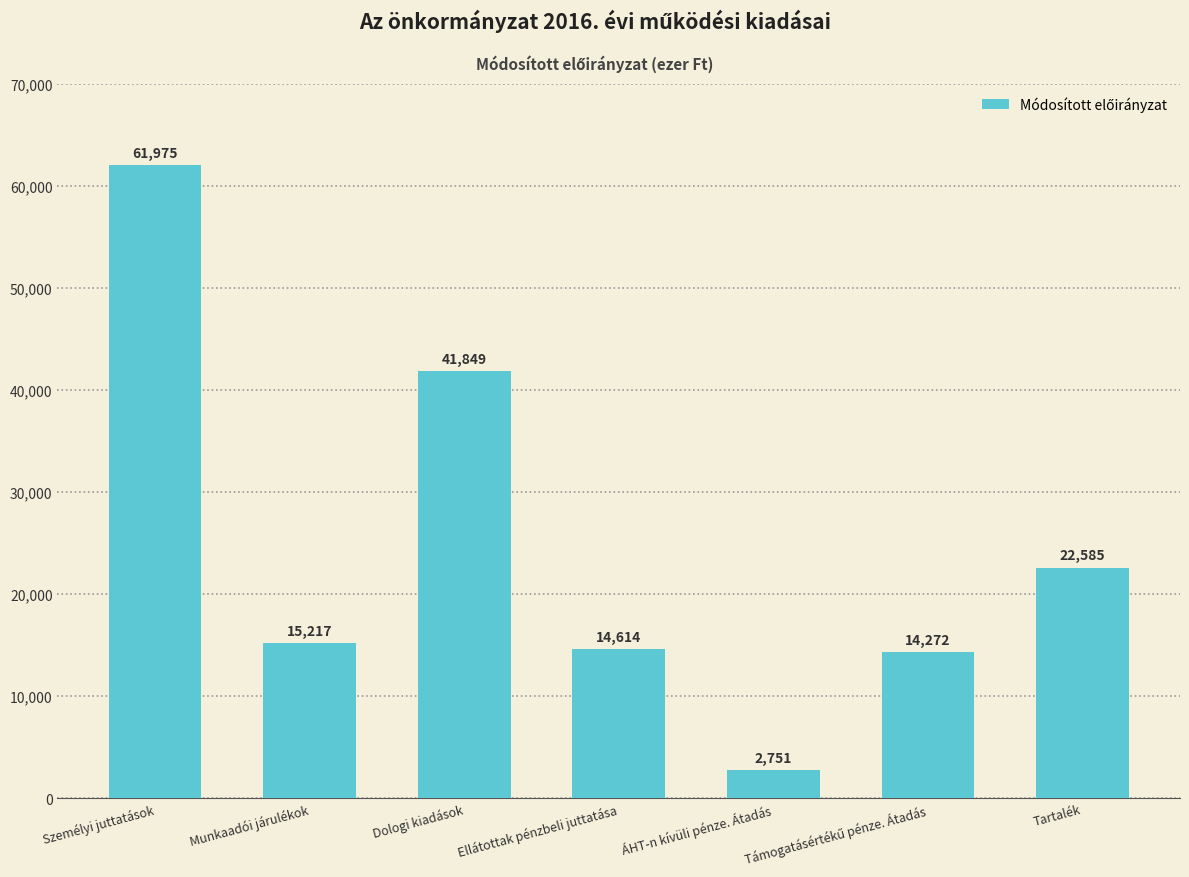

What is the difference between the maximum and minimum values?

59224